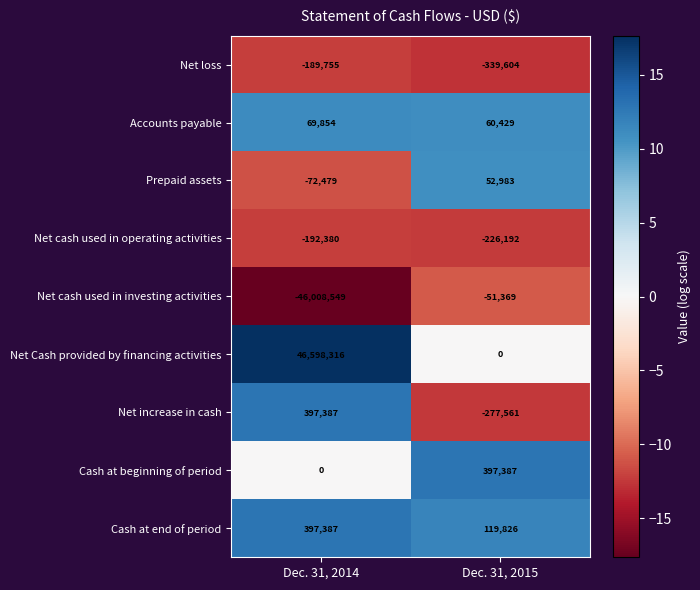

Reading right to left, what are all the values shown in this chart?

Net loss: -339604	-189755
Accounts payable: 60429	69854
Prepaid assets: 52983	-72479
Net cash used in operating activities: -226192	-192380
Net cash used in investing activities: -51369	-46008549
Net Cash provided by financing activities: 0	46598316
Net increase in cash: -277561	397387
Cash at beginning of period: 397387	0
Cash at end of period: 119826	397387